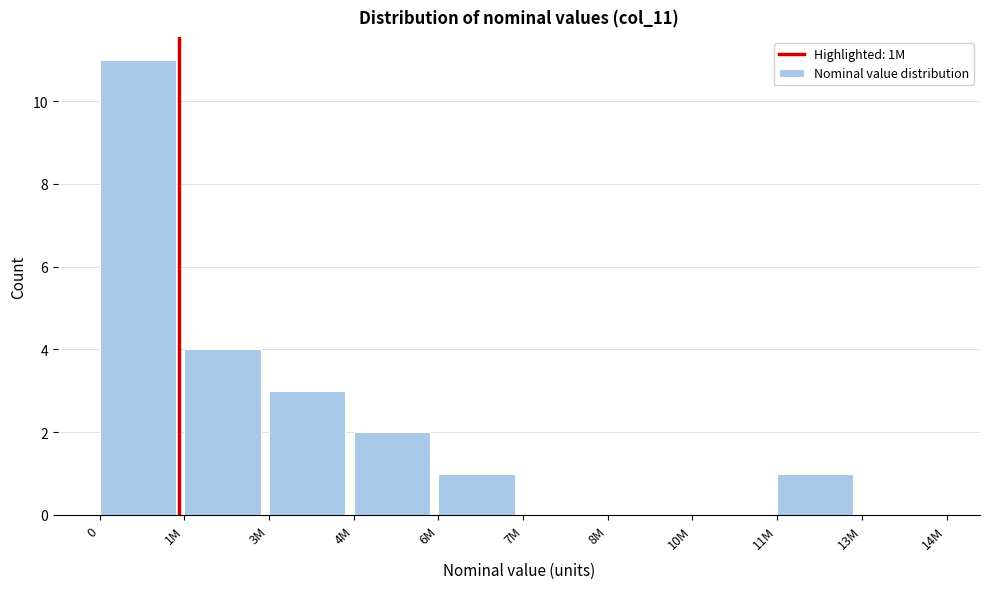

Reading left to right, transcribe all the data shown in this chart.

0=11	1M=4	3M=3	4M=2	6M=1	7M=0	8M=0	10M=0	11M=1	13M=0